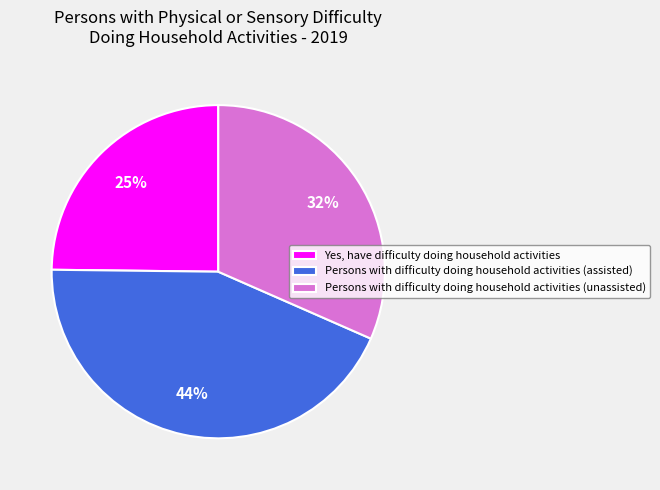

What is the largest slice in the pie chart?

Persons with difficulty doing household activities (assisted)